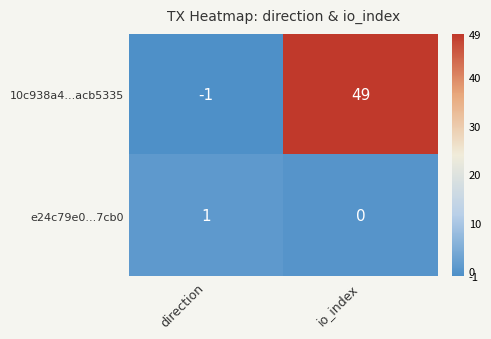

What is the average value of the 10c938a4...acb5335 series?

24